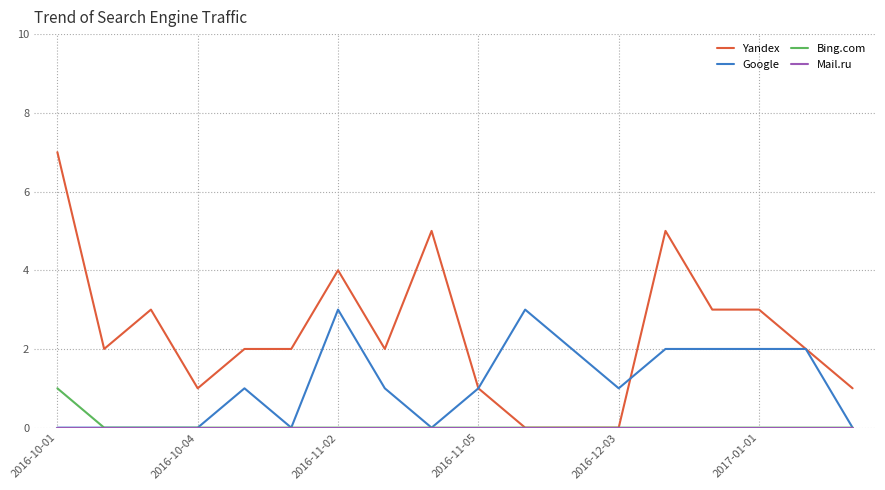

Which series has the widest spread of values?

Yandex